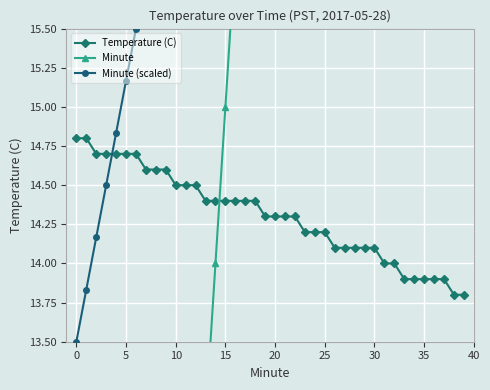

What is the average value of the Minute series?

19.5